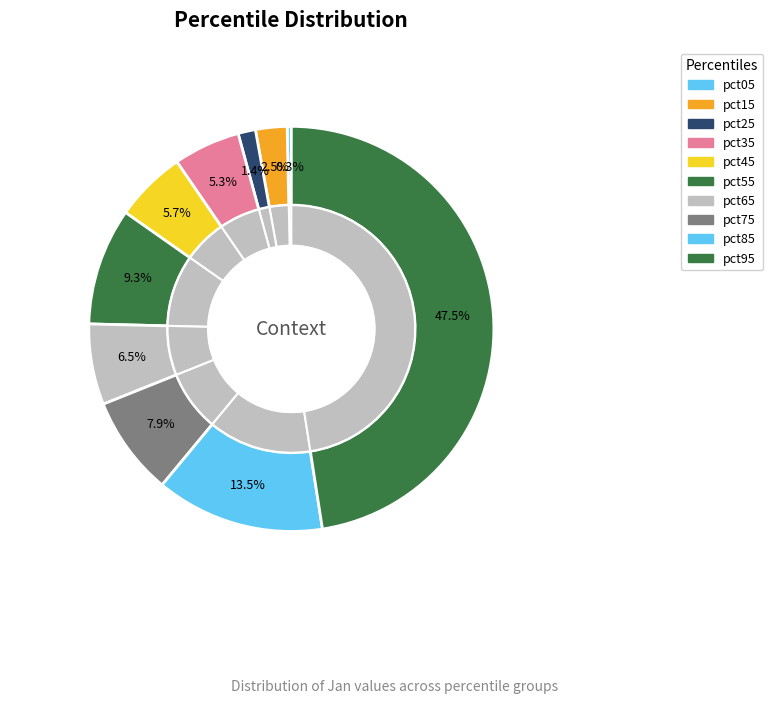

Is pct45 the majority of the pie?

No